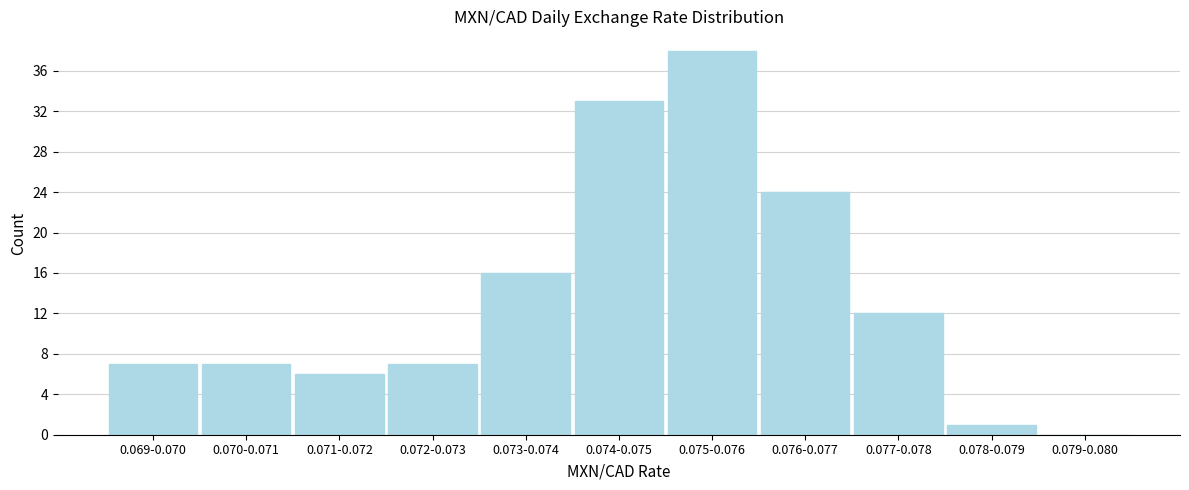

Reading left to right, list all the values displayed in this chart.

0.069-0.070=7	0.070-0.071=7	0.071-0.072=6	0.072-0.073=7	0.073-0.074=16	0.074-0.075=33	0.075-0.076=38	0.076-0.077=24	0.077-0.078=12	0.078-0.079=1	0.079-0.080=0